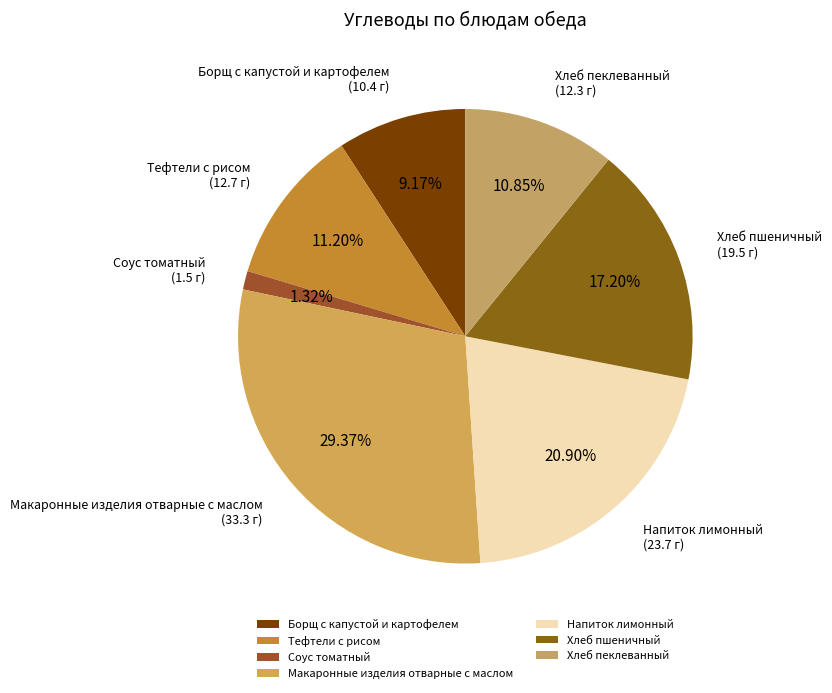

To the nearest percent, what portion does Напиток лимонный represent?

21%